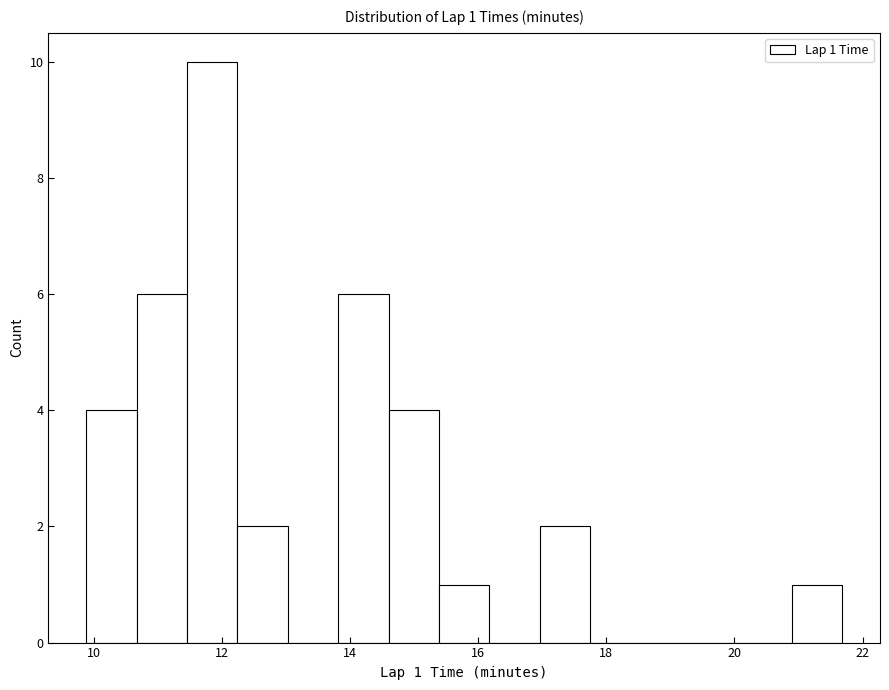

Read against the x-axis, roughly where is the centre of the tallest bar?

11.8